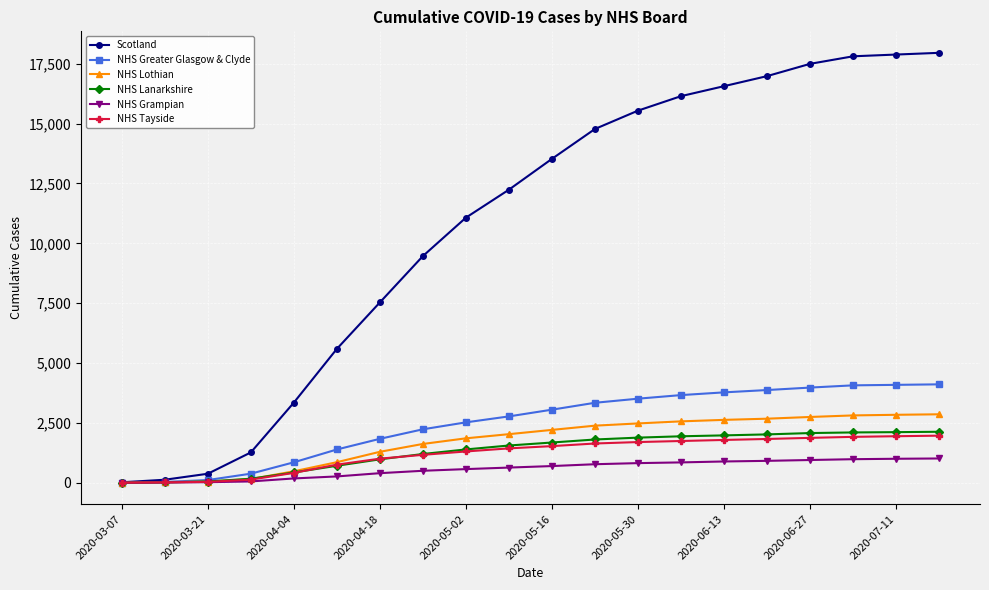

Which series has the largest total across all categories?

Scotland